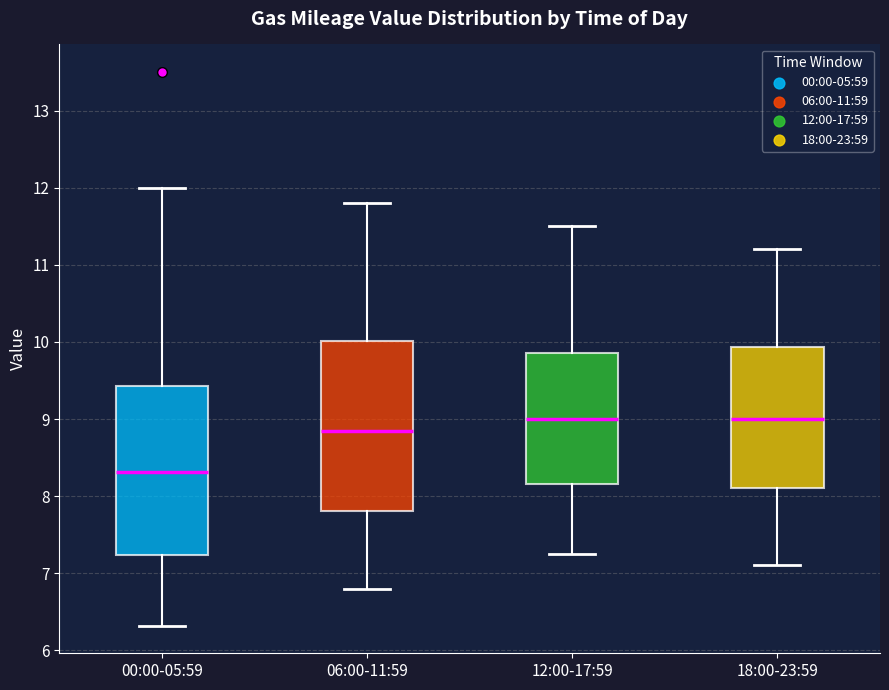

Reading left to right, transcribe this box plot: for each box, give where its median line is, the range the box spans, and where its two whiskers end, as read against the y-axis. The values are not printed on the chart, so give them approximately, as read against the axis.

00:00-05:59: median 8.3, box 7.2 to 9.4, whiskers 6.3 to 12.0
06:00-11:59: median 8.9, box 7.8 to 10.0, whiskers 6.8 to 11.8
12:00-17:59: median 9.0, box 8.2 to 9.9, whiskers 7.3 to 11.5
18:00-23:59: median 9.0, box 8.1 to 9.9, whiskers 7.1 to 11.2